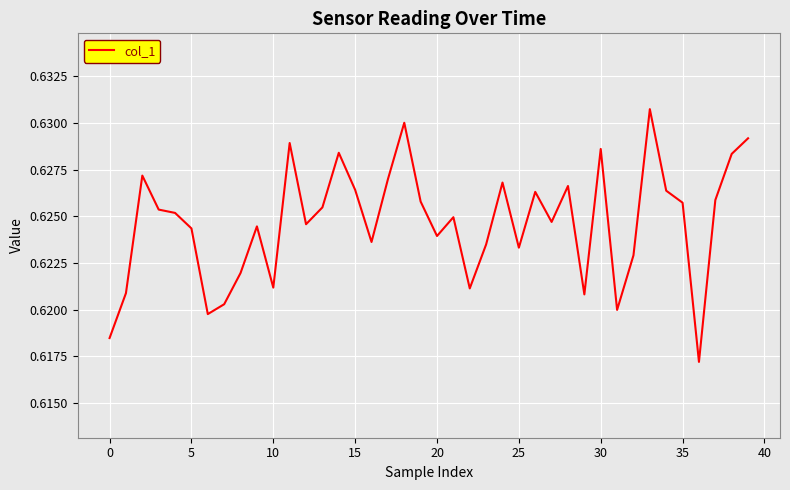

True or false: the data shows 0.4 at 10.

False